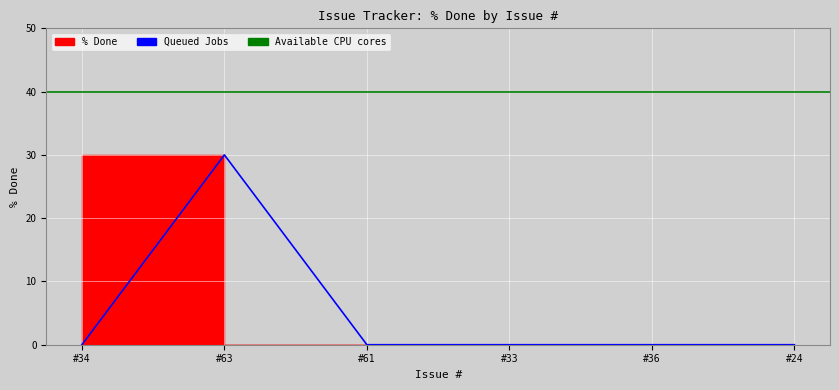

The value at #33 is -12. True or false?

False